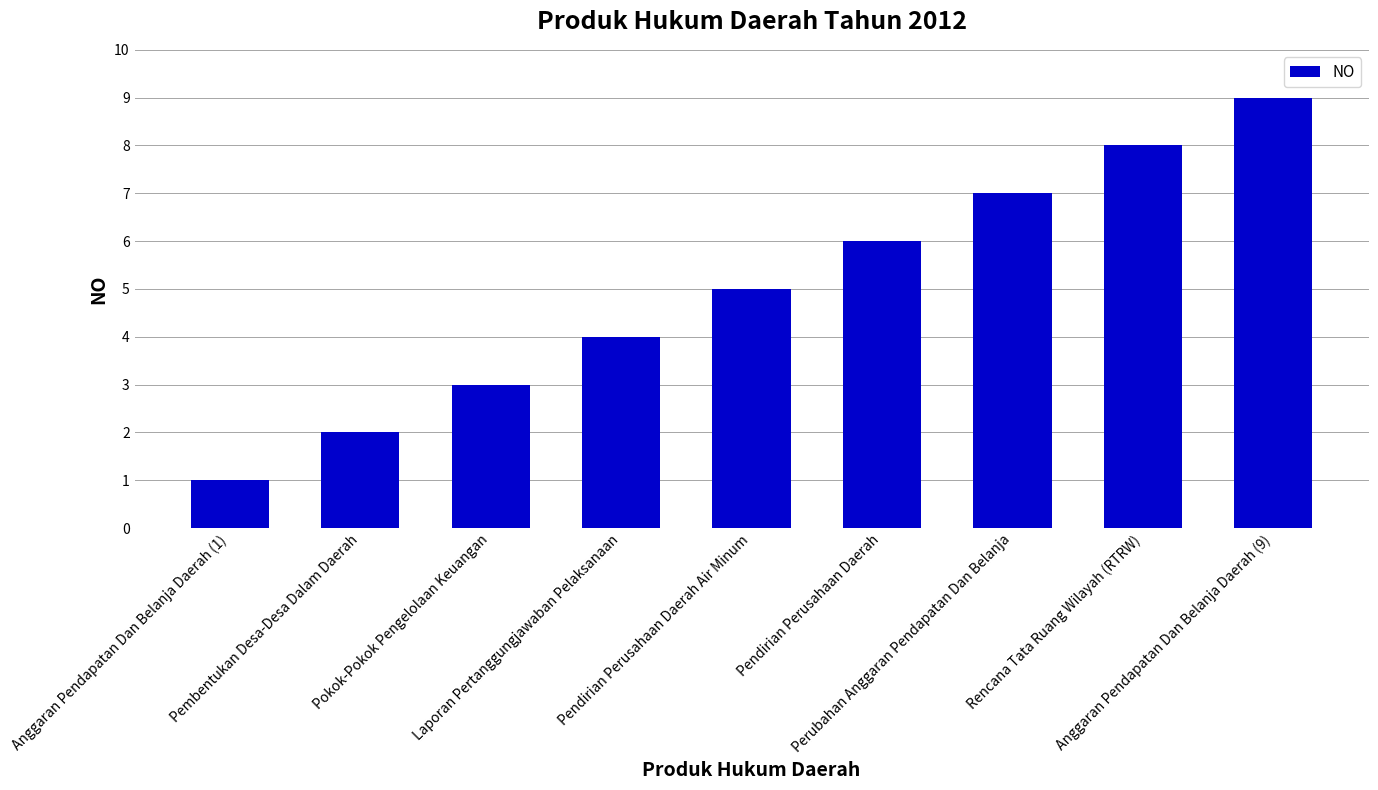

The value at Rencana Tata Ruang Wilayah (RTRW) is 8. True or false?

True